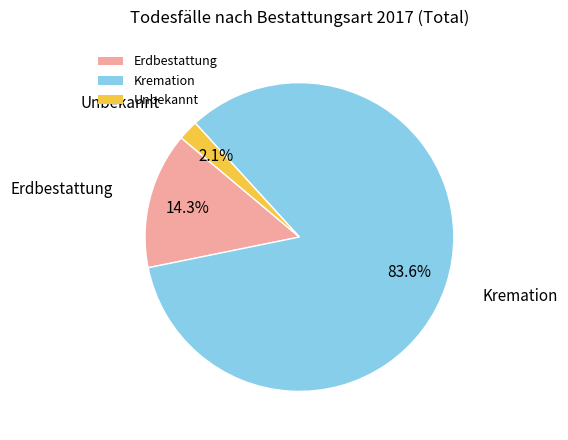

True or false: Erdbestattung accounts for 28% of the total.

False